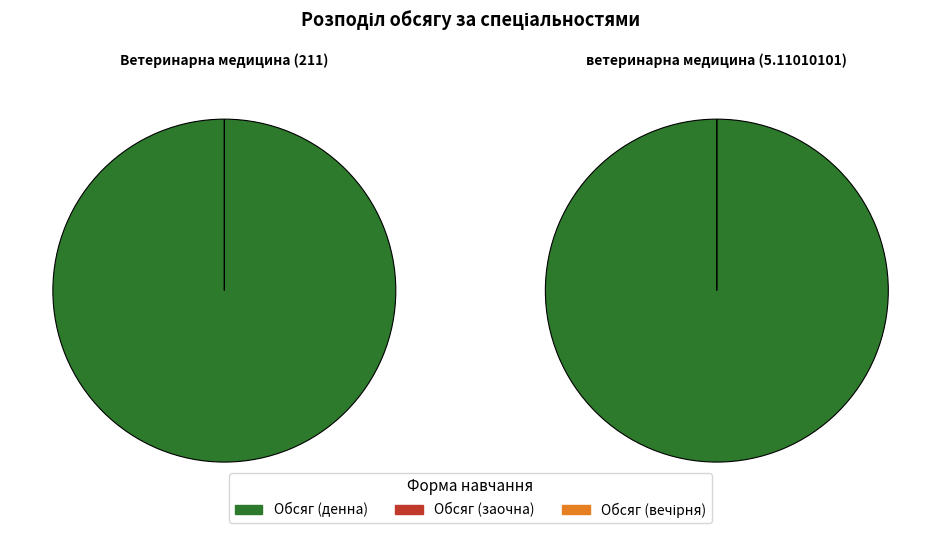

What is the total percentage of ветеринарна медицина (5.11010101) and Ветеринарна медицина (211)?

100.0%